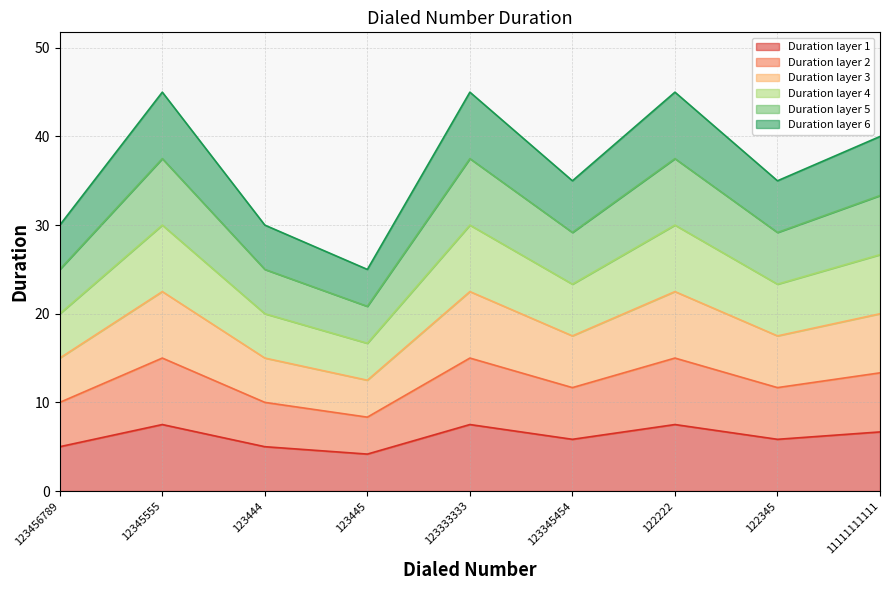

Does the chart have visible grid lines?

Yes